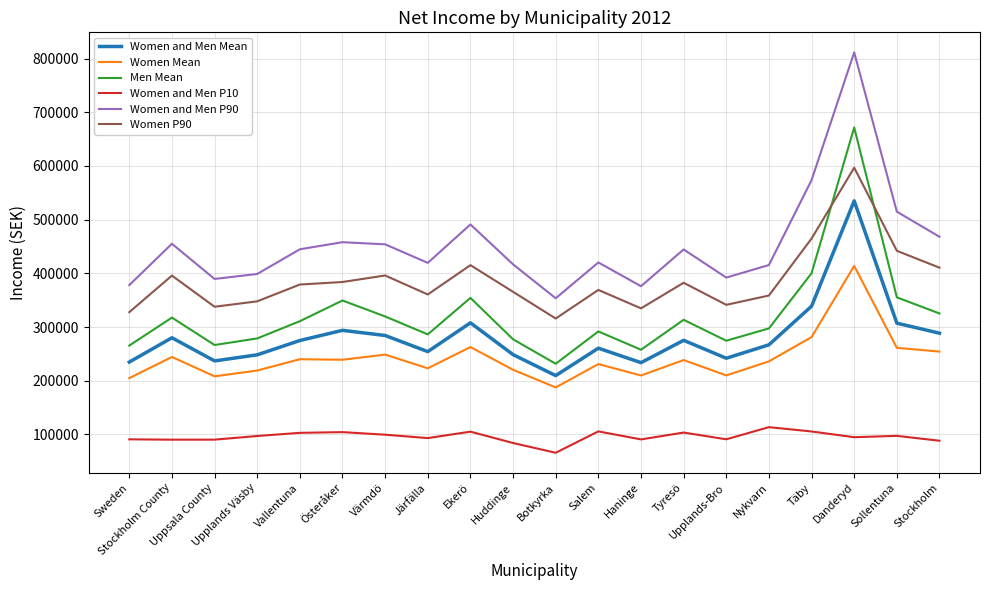

True or false: Women Mean and Women P90 cross at least once.

False